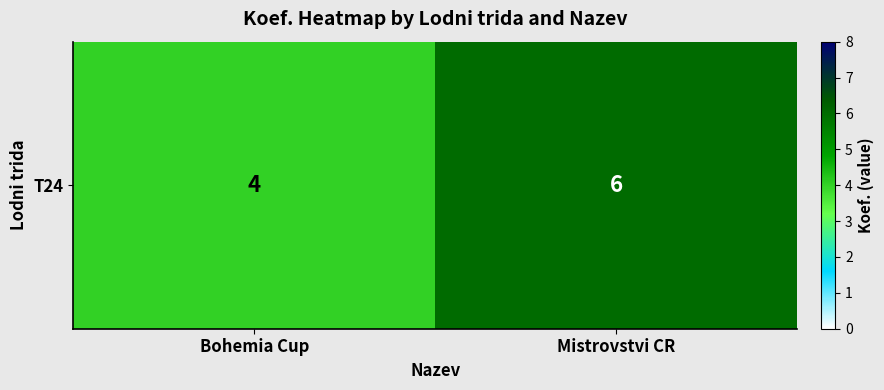

Count the number of categories in the chart.

2